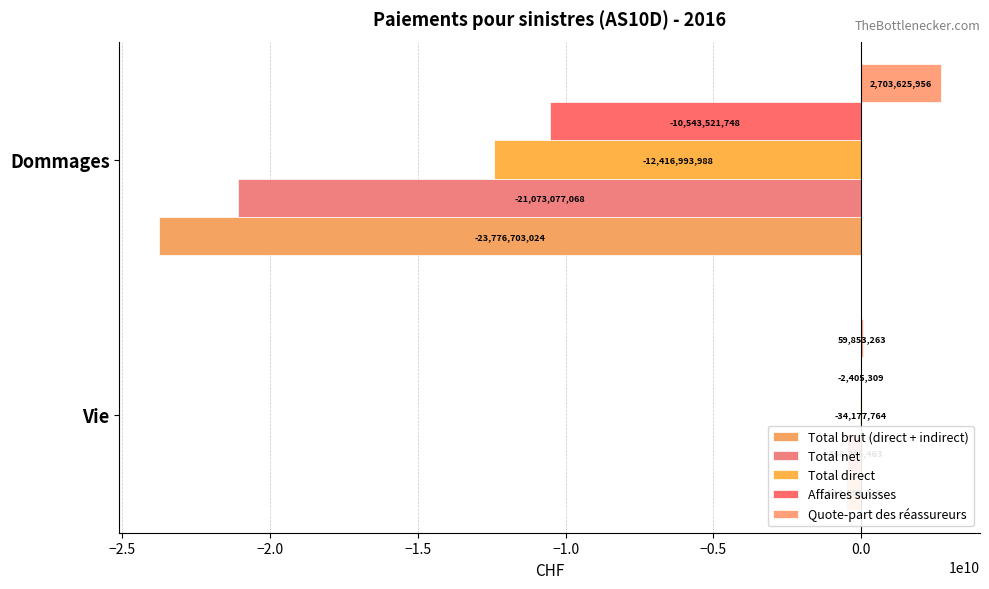

What is the sum of the Quote-part des réassureurs values at Vie and Dommages?

2763479219